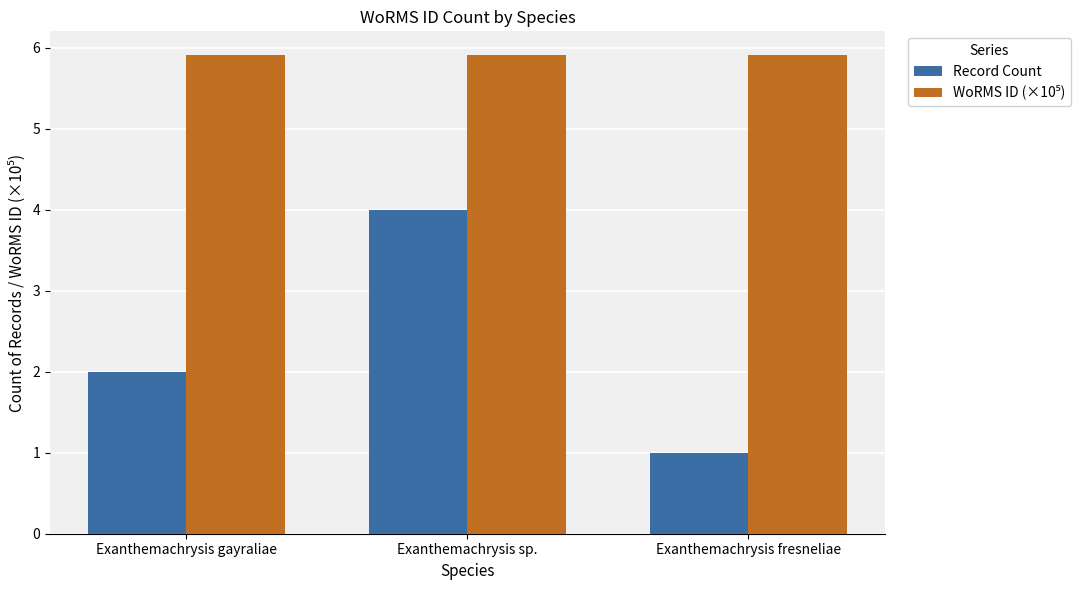

What is the average value of the Record Count series?

2.3